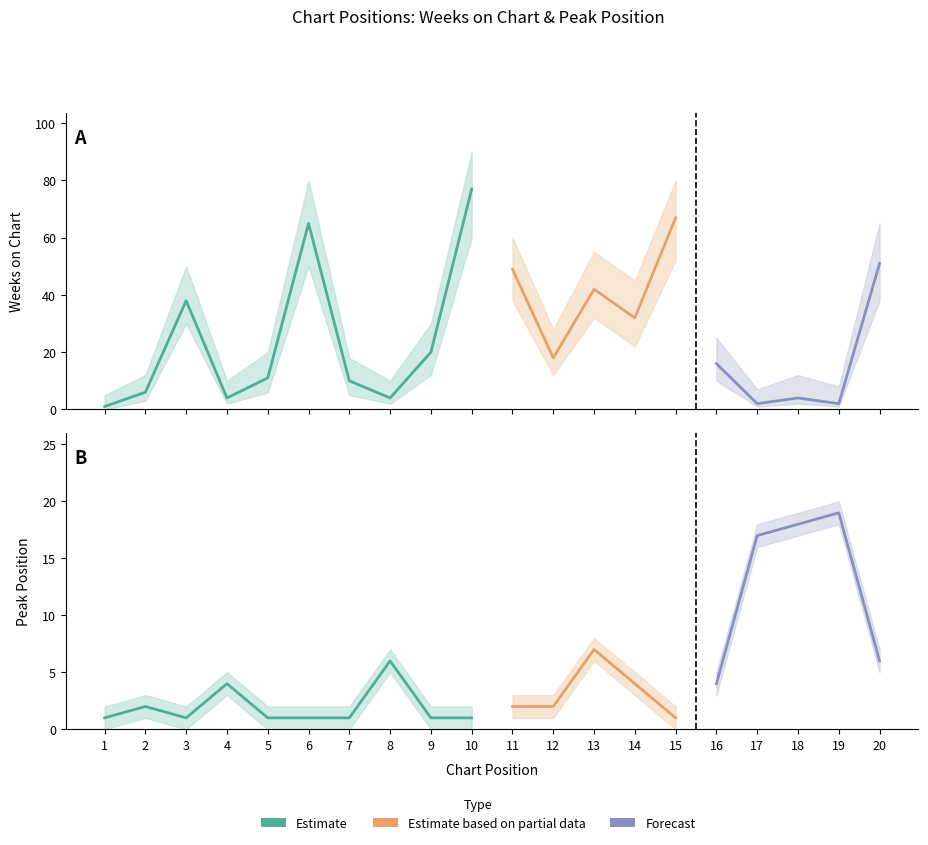

Is the value of Peak Position at 11 greater than the value of Weeks on Chart at 14?

No